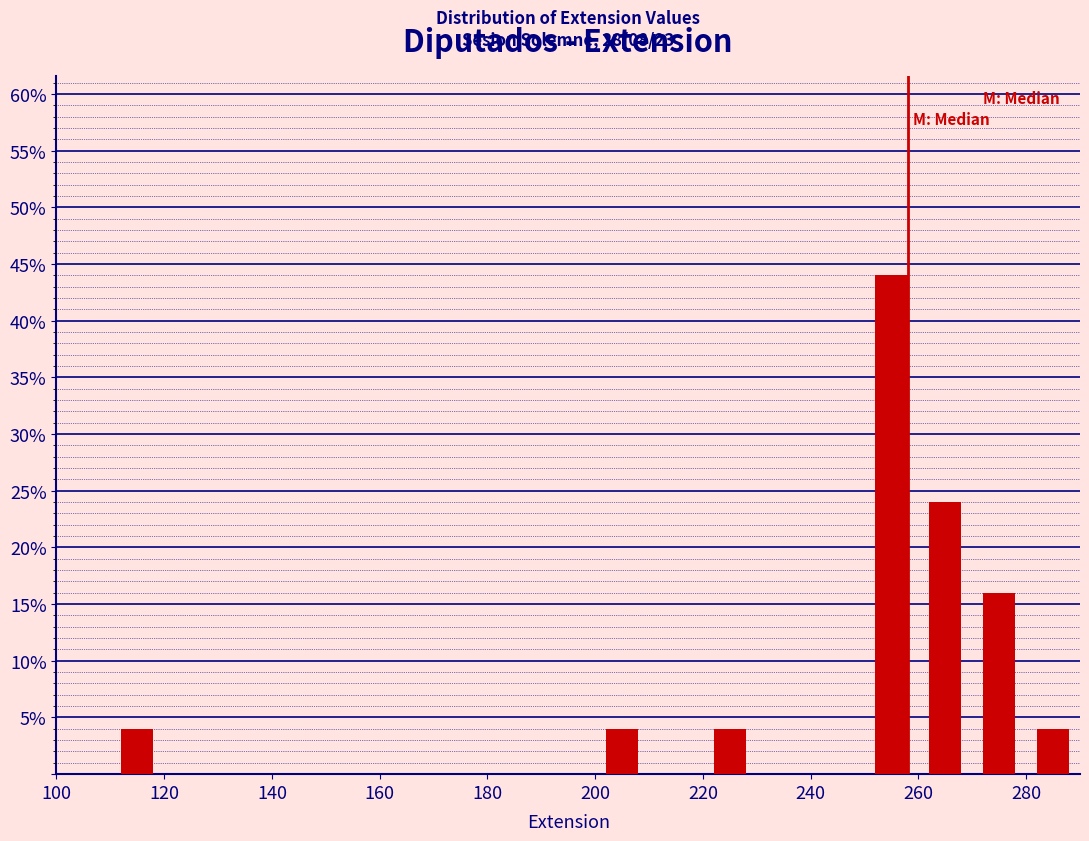

Which range on the x-axis has the tallest bar?

250 to 260